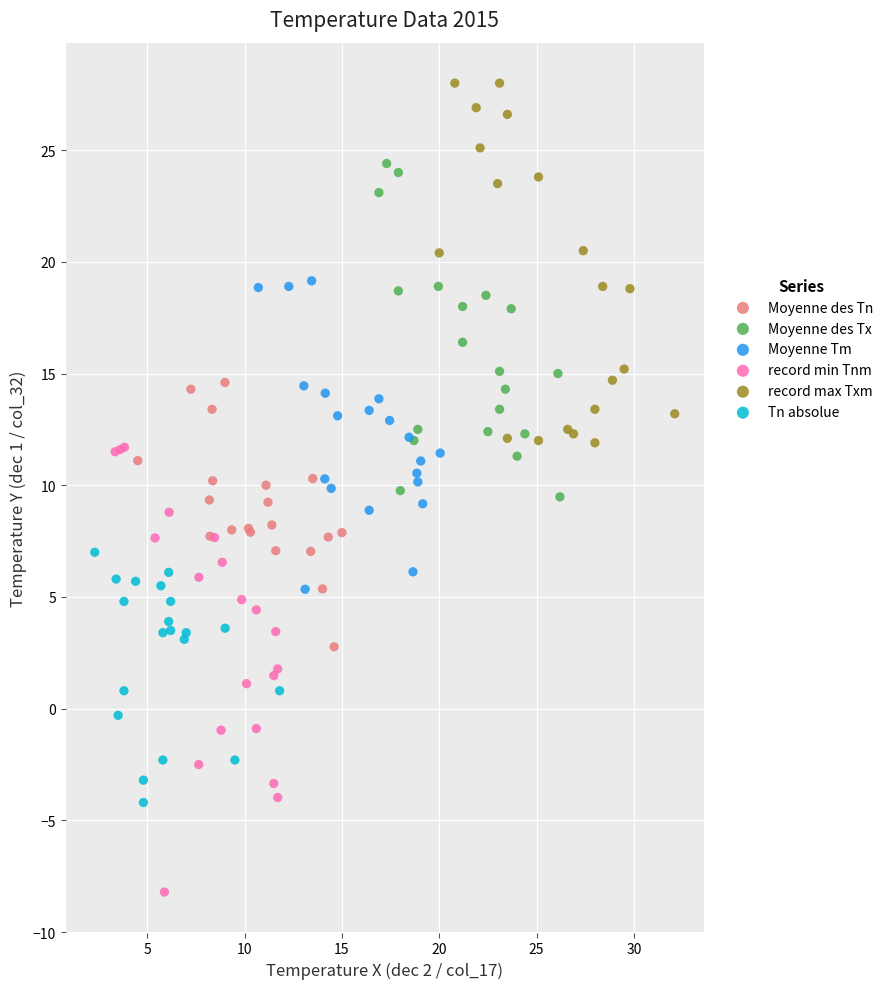

What are all the series names shown in the legend?

Moyenne des Tn, Moyenne des Tx, Moyenne Tm, record min Tnm, record max Txm, Tn absolue